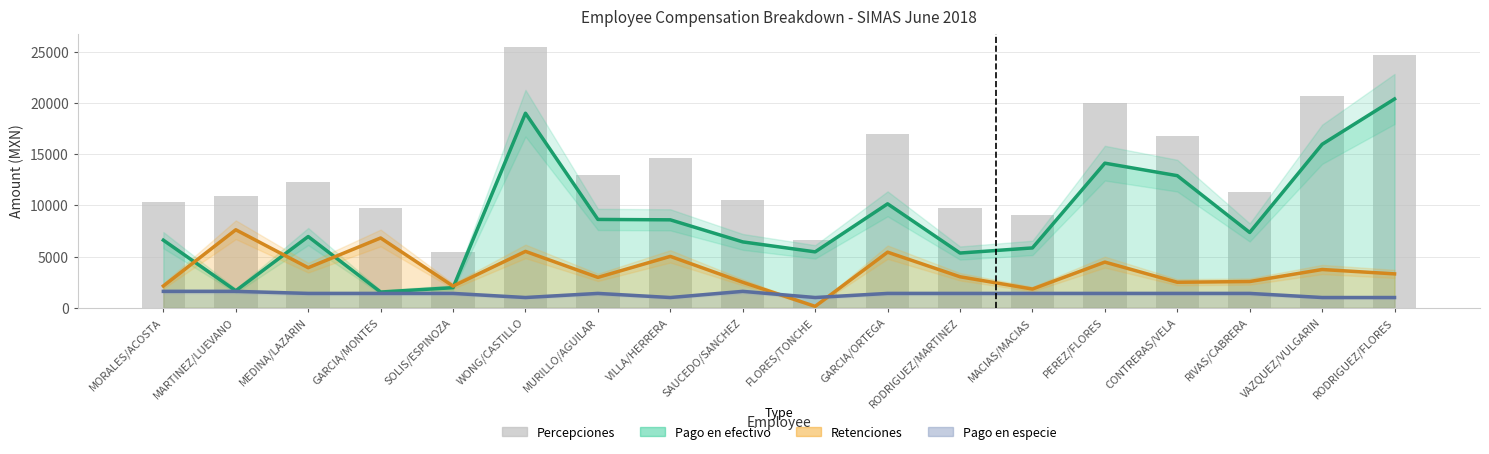

Reading left to right, list all the values displayed in this chart.

MORALES/ACOSTA=10324.0	MARTINEZ/LUEVANO=10874.0	MEDINA/LAZARIN=12263.0	GARCIA/MONTES=9746.4	SOLIS/ESPINOZA=5474.0	WONG/CASTILLO=25492.0	MURILLO/AGUILAR=12989.0	VILLA/HERRERA=14600.0	SAUCEDO/SANCHEZ=10518.0	FLORES/TONCHE=6592.0	GARCIA/ORTEGA=16970.8	RODRIGUEZ/MARTINEZ=9768.0	MACIAS/MACIAS=9068.0	PEREZ/FLORES=19972.9	CONTRERAS/VELA=16785.3	RIVAS/CABRERA=11310.0	VAZQUEZ/VULGARIN=20692.0	RODRIGUEZ/FLORES=24690.0